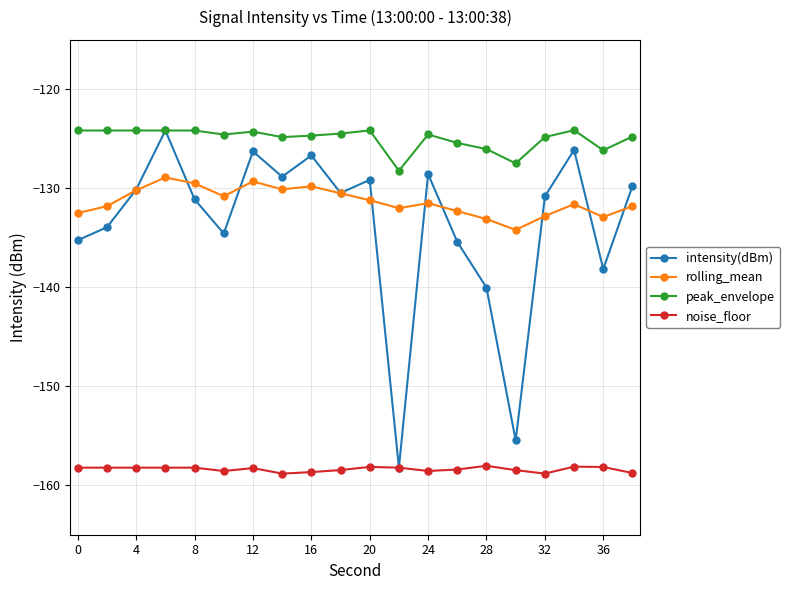

What is the maximum value shown in the chart?

-124.1